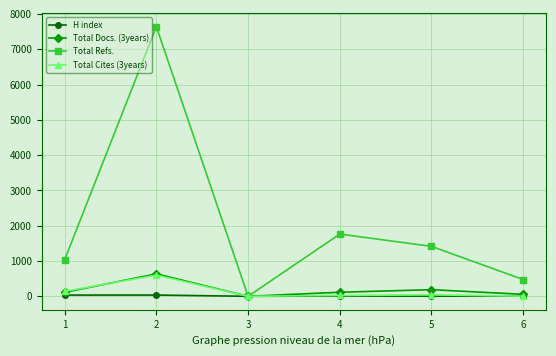

How many interior local valleys does the Total Refs. series have?

1